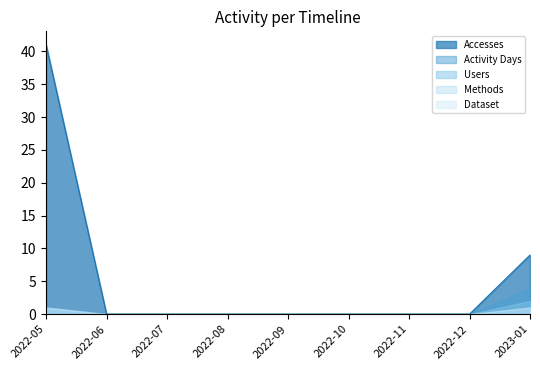

True or false: Accesses and Methods cross at least once.

False